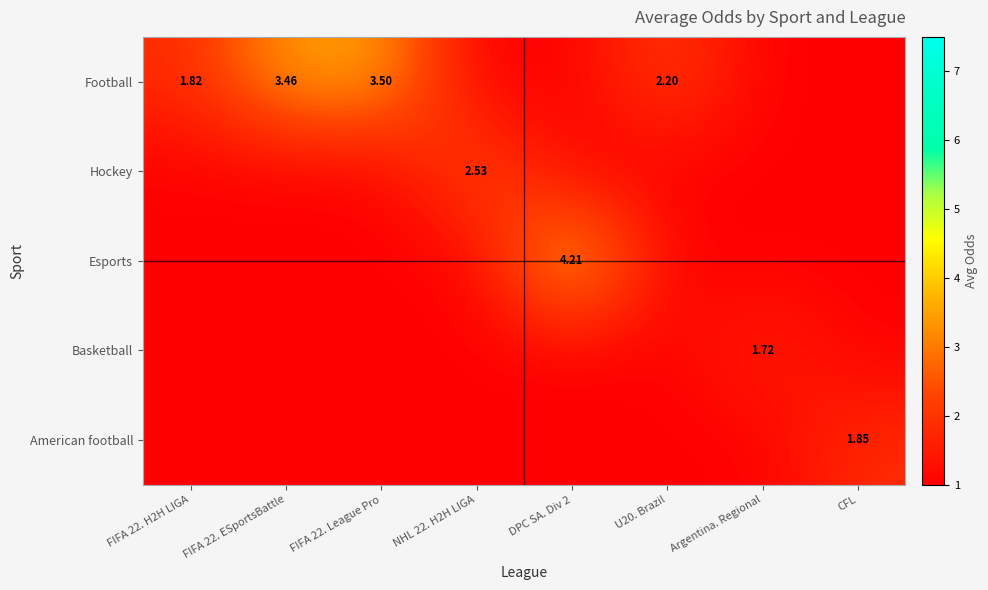

Rank the categories by Esports value from lowest to highest.

FIFA 22. H2H LIGA, FIFA 22. ESportsBattle, FIFA 22. League Pro, NHL 22. H2H LIGA, U20. Brazil, Argentina. Regional, CFL, DPC SA. Div 2